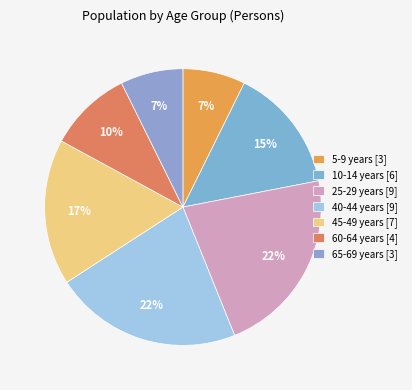

How many slices are in this pie chart?

7